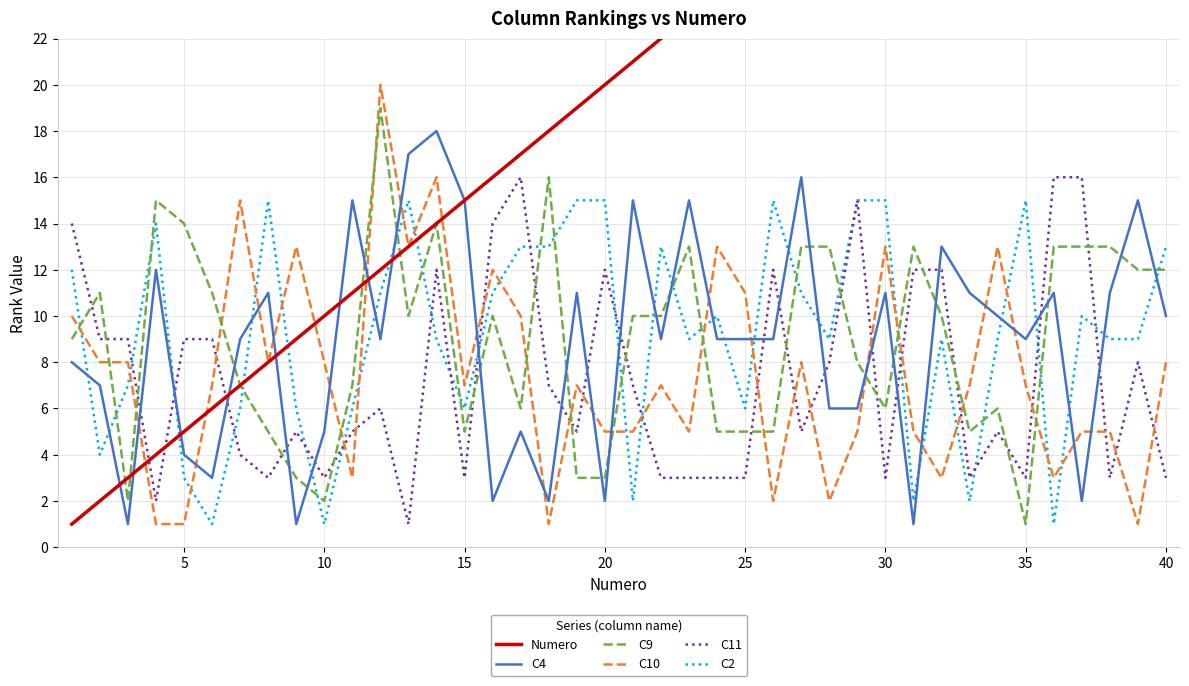

After their last crossing, which series has the higher values: C2 or Numero?

Numero